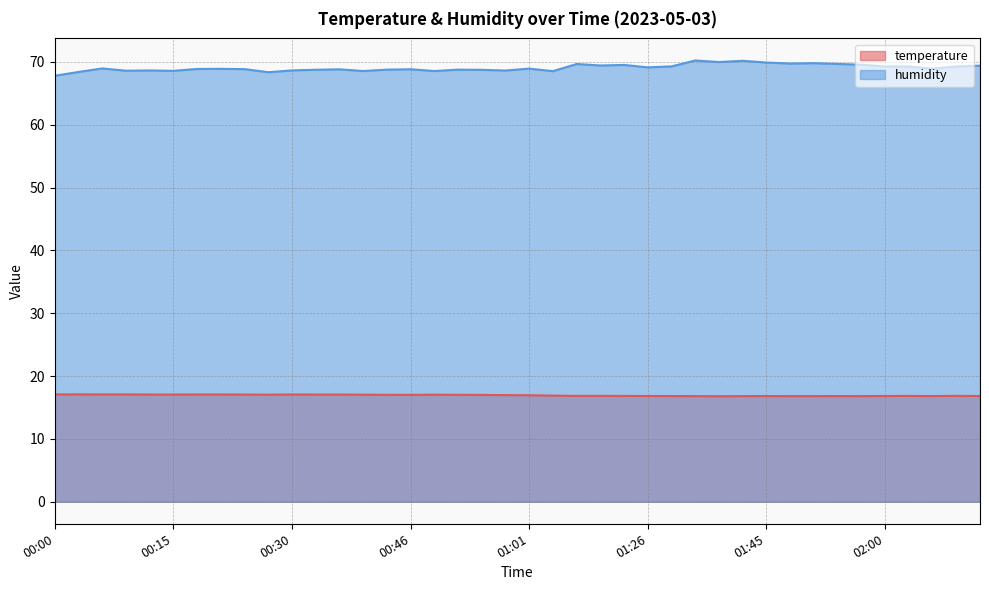

True or false: humidity and temperature cross at least once.

False